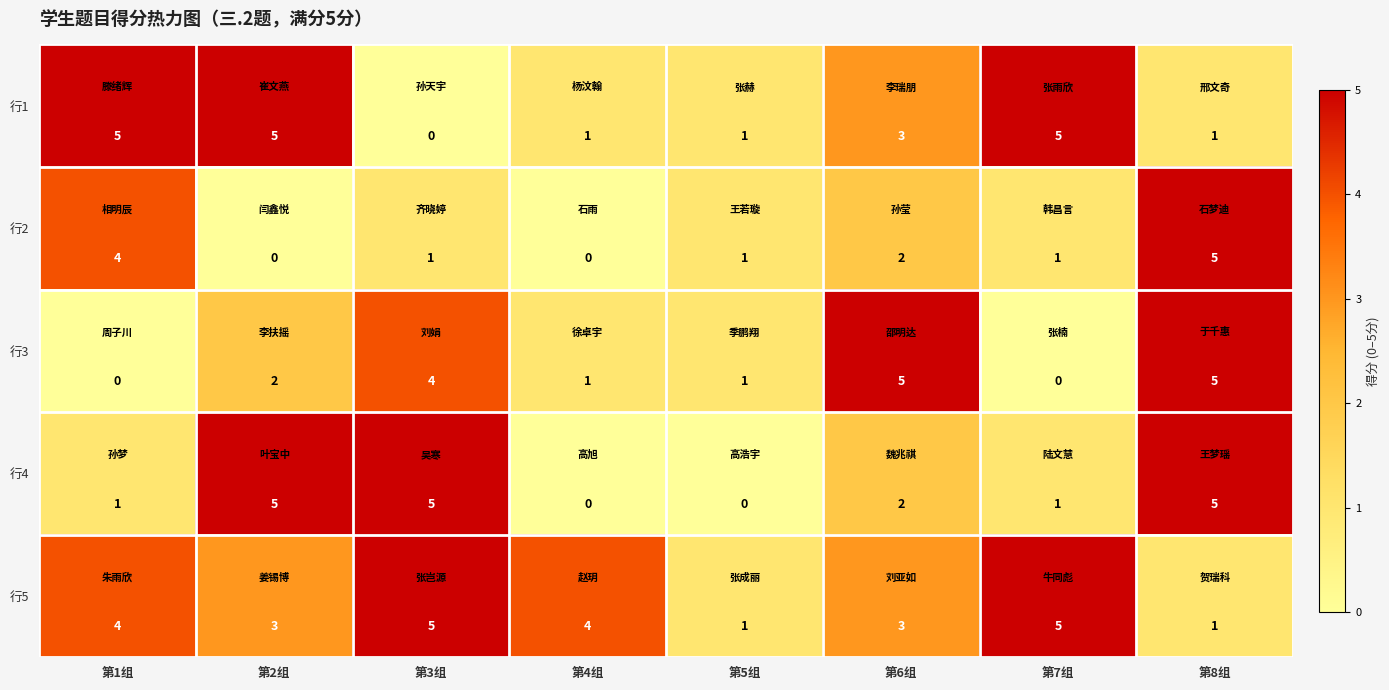

What is the spread (max minus min) of values at 第6组?

3